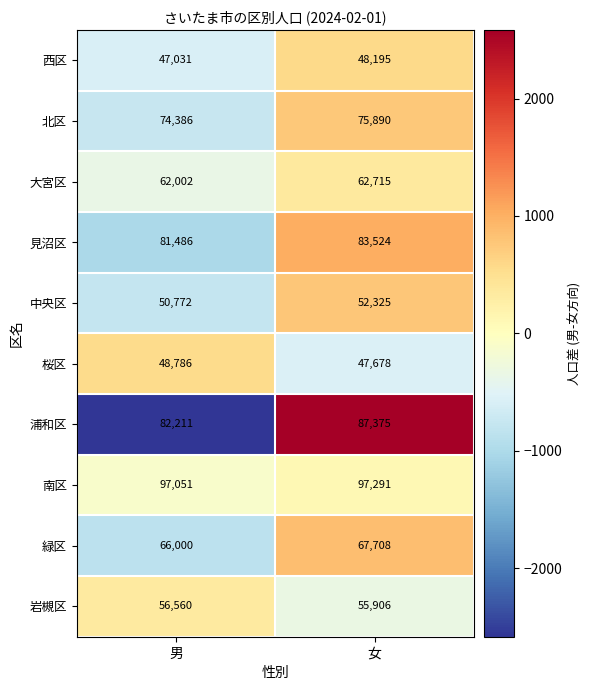

At which label is 見沼区 closest to 82505?

男